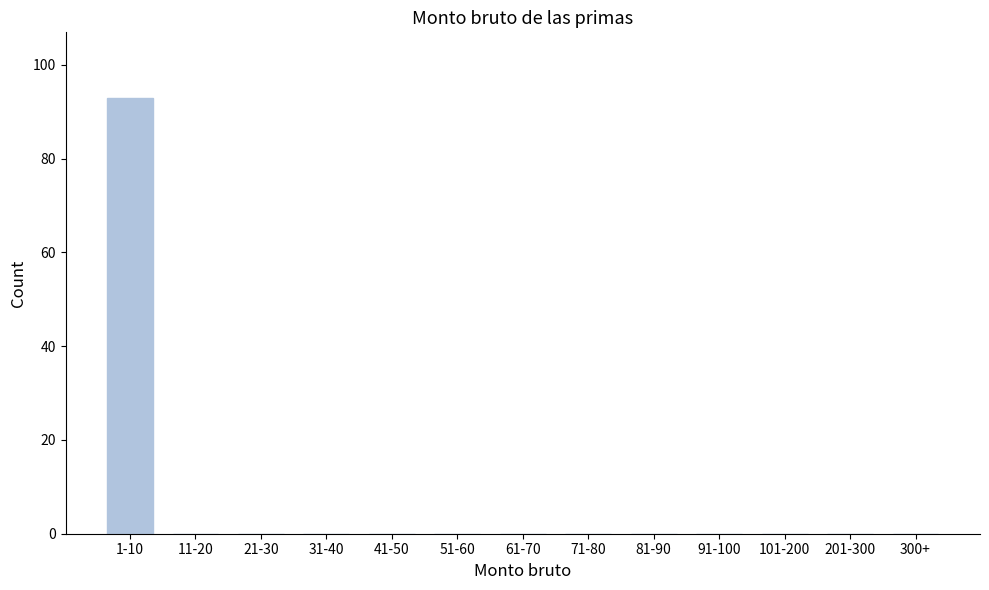

Reading right to left, list all the values displayed in this chart.

300+=0	201-300=0	101-200=0	91-100=0	81-90=0	71-80=0	61-70=0	51-60=0	41-50=0	31-40=0	21-30=0	11-20=0	1-10=93